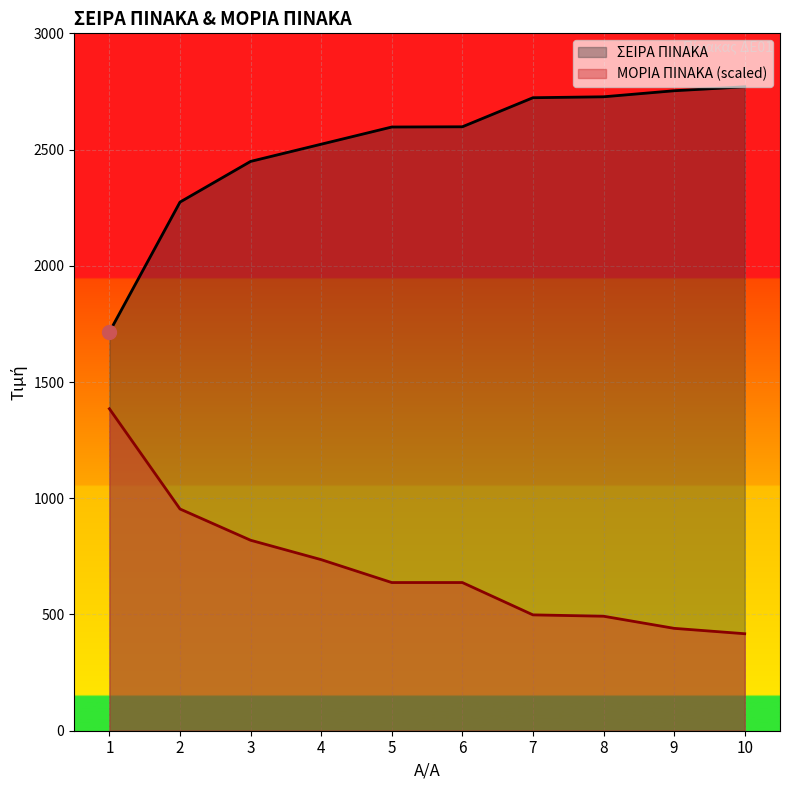

True or false: ΜΟΡΙΑ ΠΙΝΑΚΑ and ΣΕΙΡΑ ΠΙΝΑΚΑ cross at least once.

False